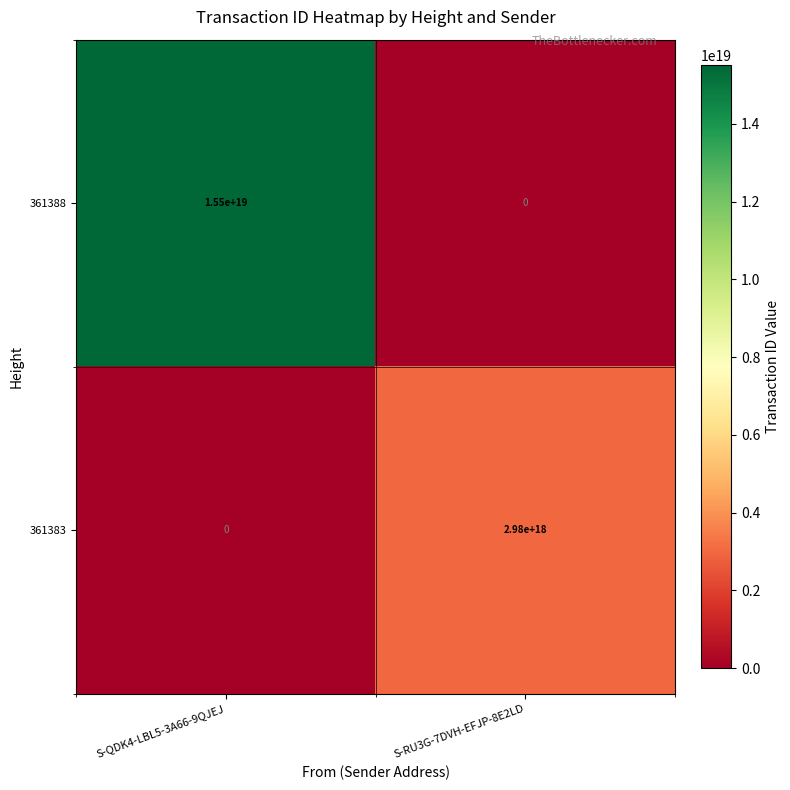

At which category does the chart reach its peak across all series?

S-QDK4-LBL5-3A66-9QJEJ